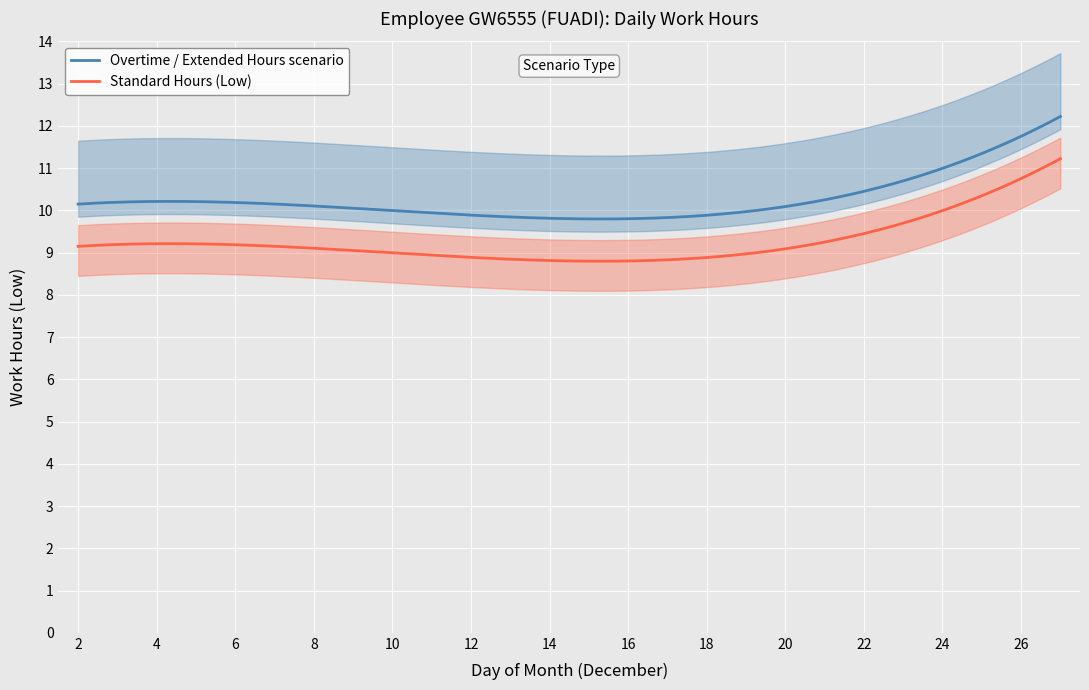

Is this an area chart (filled region under the line)?

No